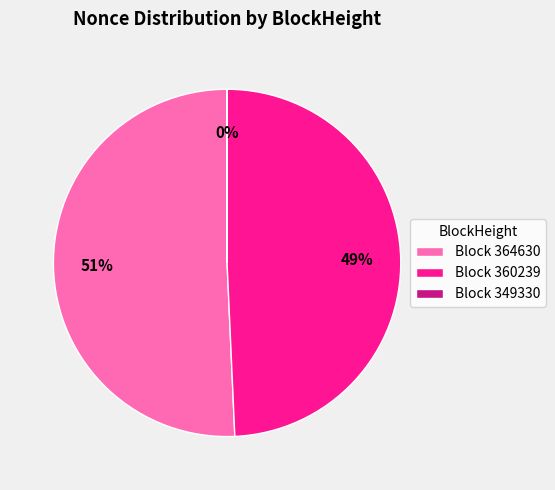

To the nearest percent, what is the average slice percentage?

33%